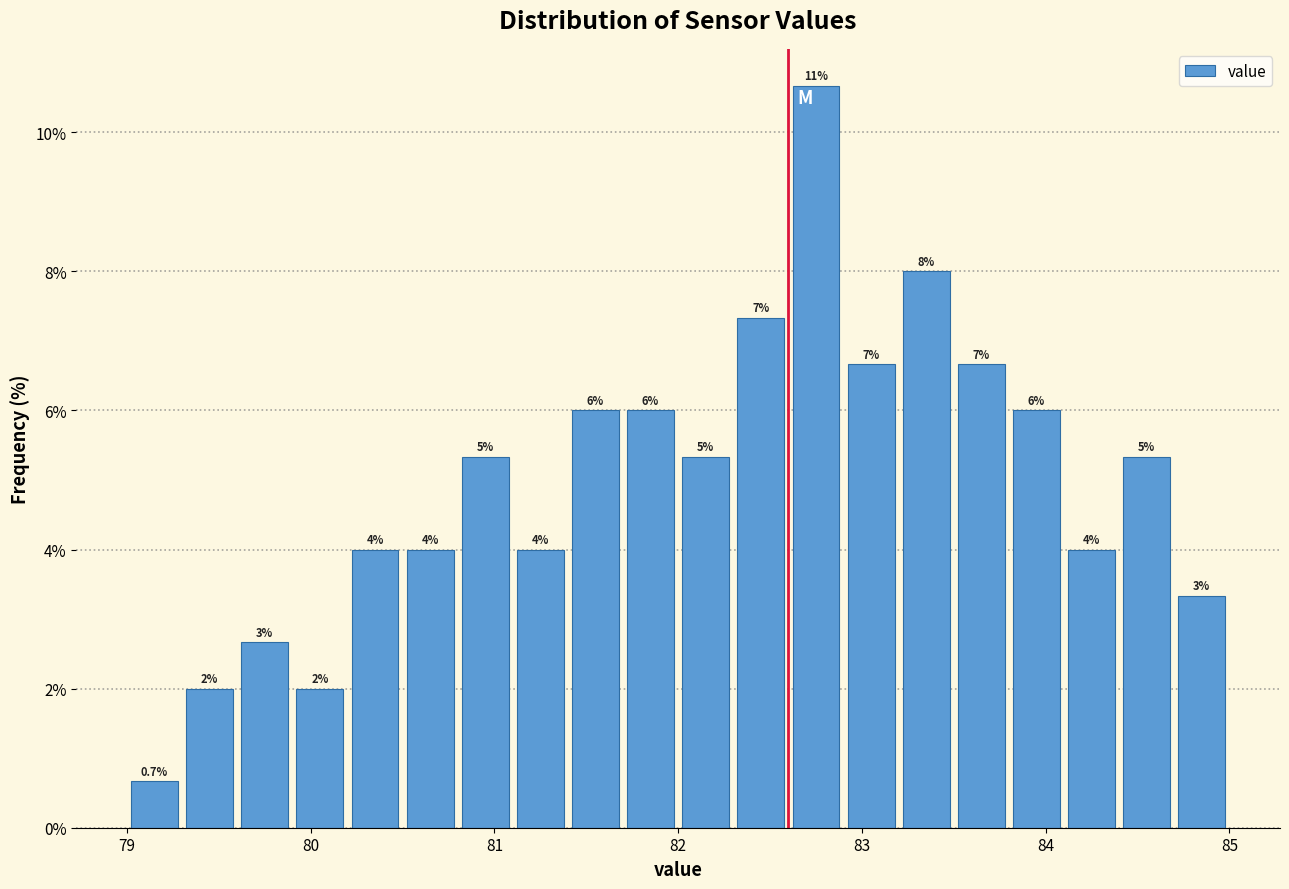

Read against the x-axis, roughly where is the centre of the tallest bar?

82.8